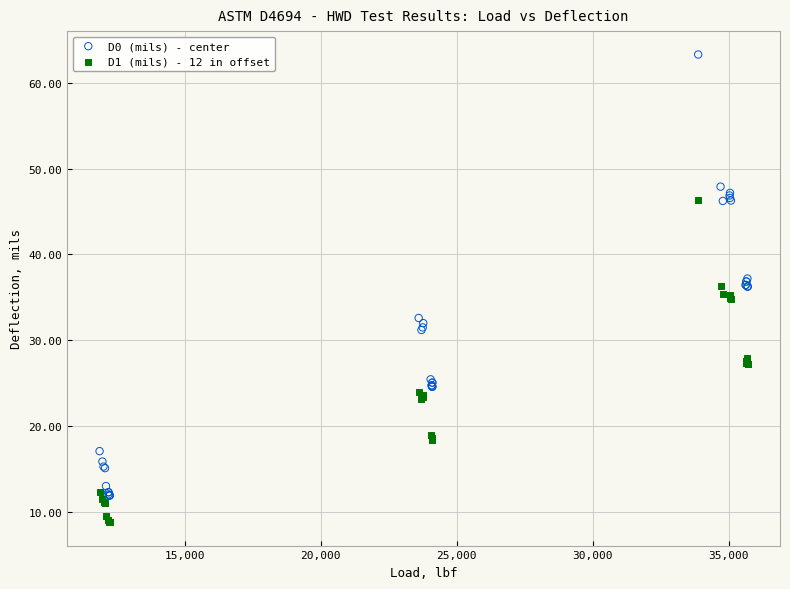

Which series contains the highest Y value?

D0 (mils) - center